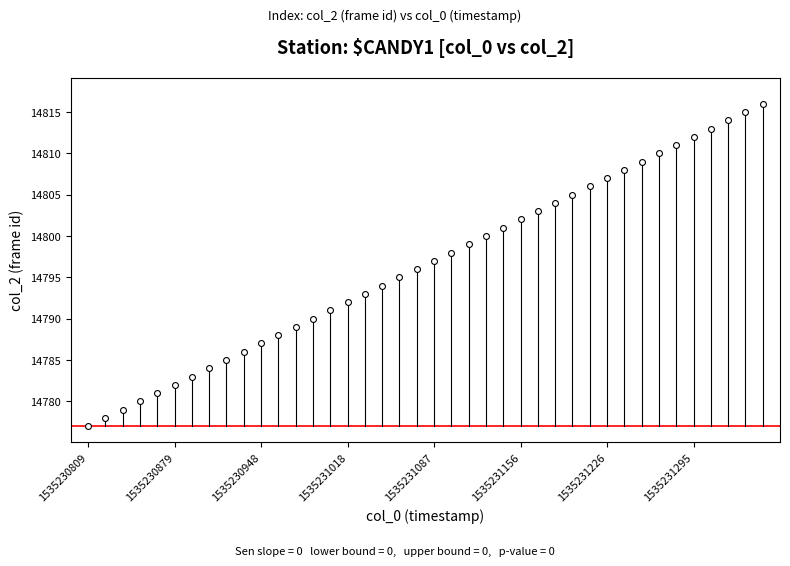

What is the range of Y values (max minus min)?

39